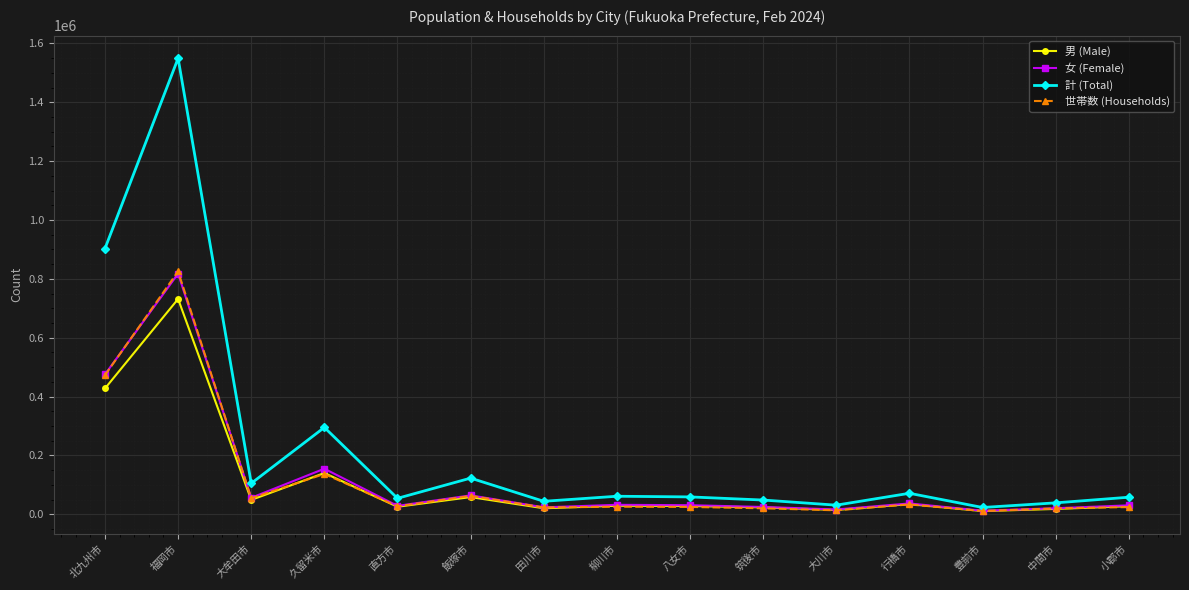

Which series has the widest spread of values?

計 (Total)